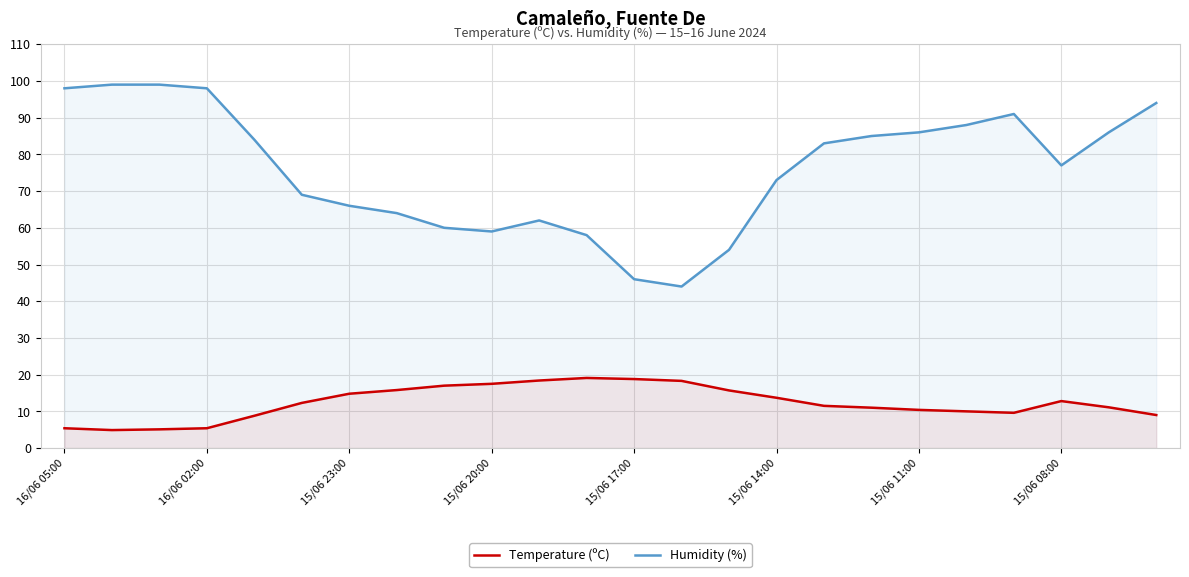

Reading right to left, extract all data points from this chart.

Temperature (ºC): 9.0	11.1	12.8	9.6	10.0	10.4	11.0	11.5	13.7	15.7	18.3	18.8	19.1	18.4	17.5	17.0	15.8	14.8	12.3	8.8	5.4	5.1	4.9	5.4
Humidity (%): 94.0	86.0	77.0	91.0	88.0	86.0	85.0	83.0	73.0	54.0	44.0	46.0	58.0	62.0	59.0	60.0	64.0	66.0	69.0	84.0	98.0	99.0	99.0	98.0